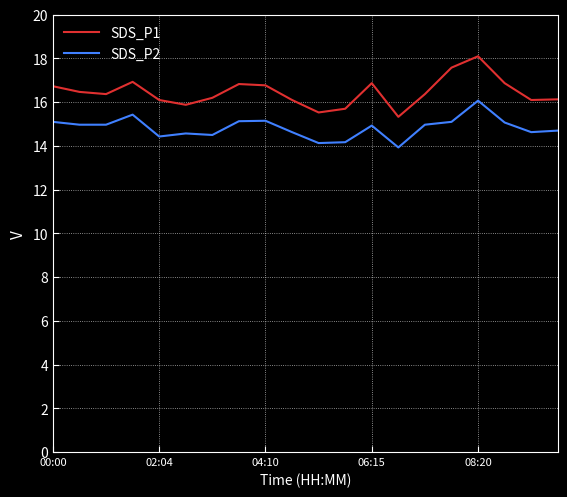

What is the difference between the maximum and minimum values in the SDS_P2 series?

2.1